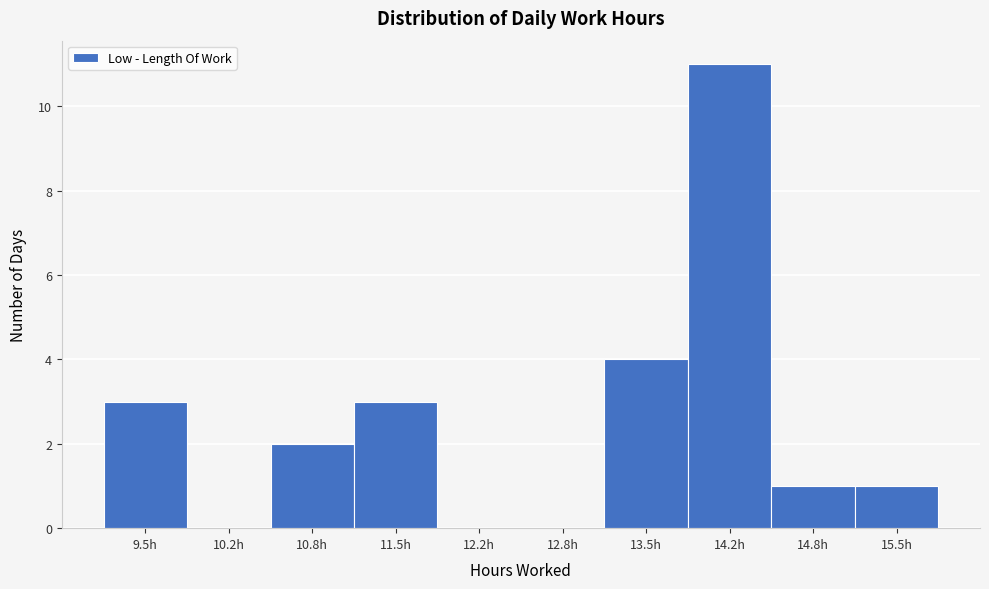

Reading left to right, extract all data points from this chart.

9.5h=3	10.2h=0	10.8h=2	11.5h=3	12.2h=0	12.8h=0	13.5h=4	14.2h=11	14.8h=1	15.5h=1